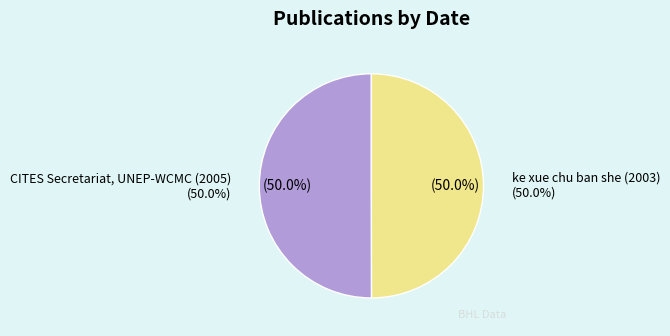

Is the sum of ke xue chu ban she (2003) and CITES Secretariat, UNEP-WCMC (2005) greater than half?

Yes